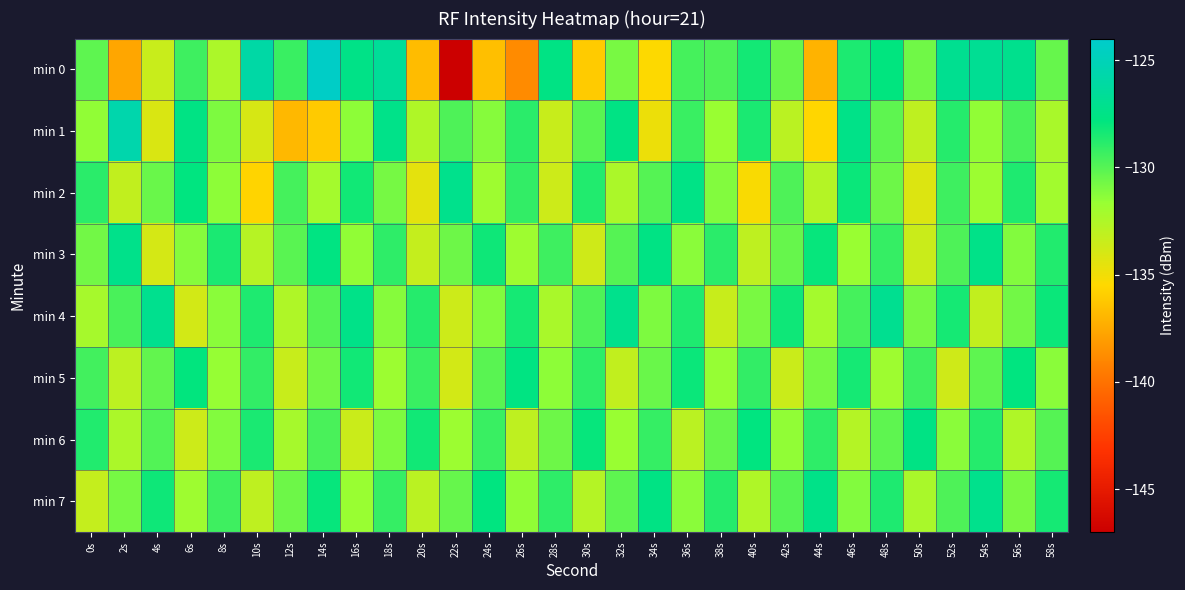

Which series has the largest range (max minus min)?

min 0